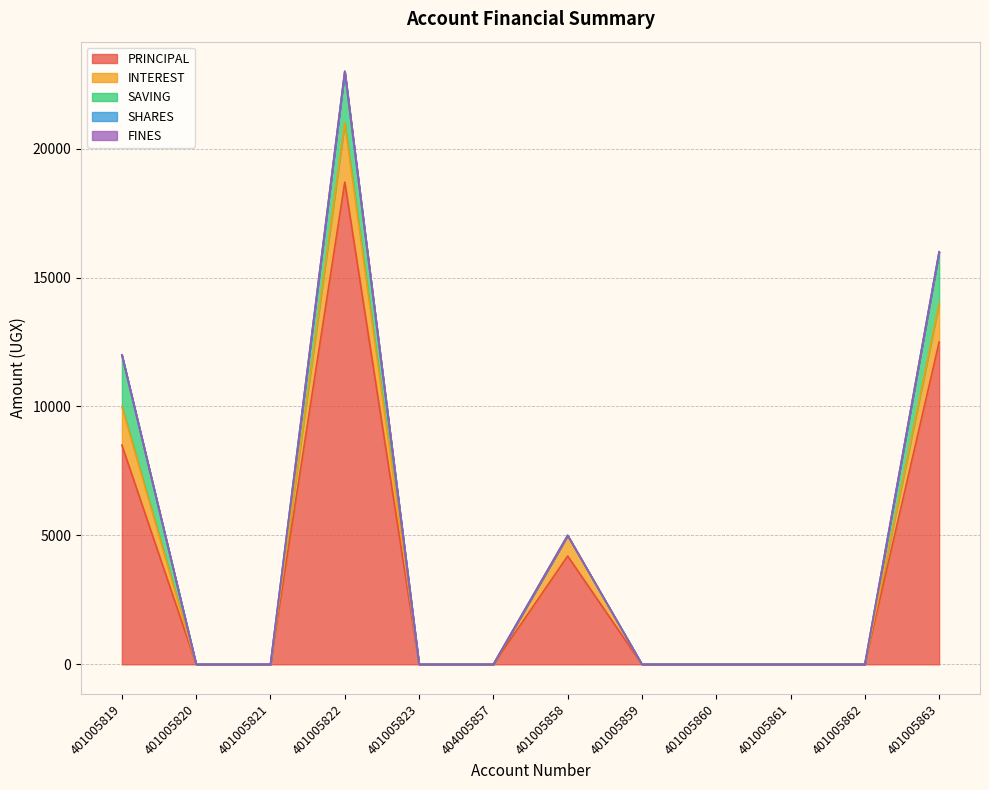

How many SAVING values are between 0 and 2000?

12